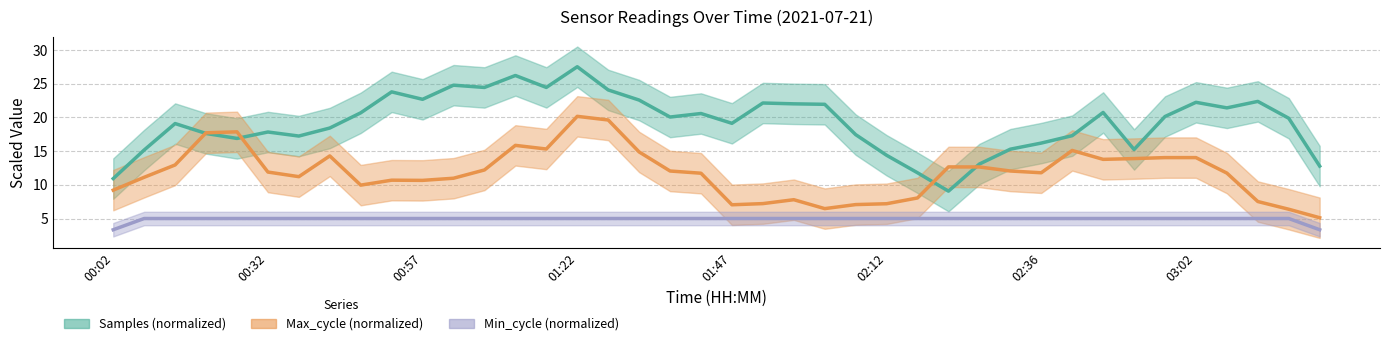

Is this an area chart (filled region under the line)?

No